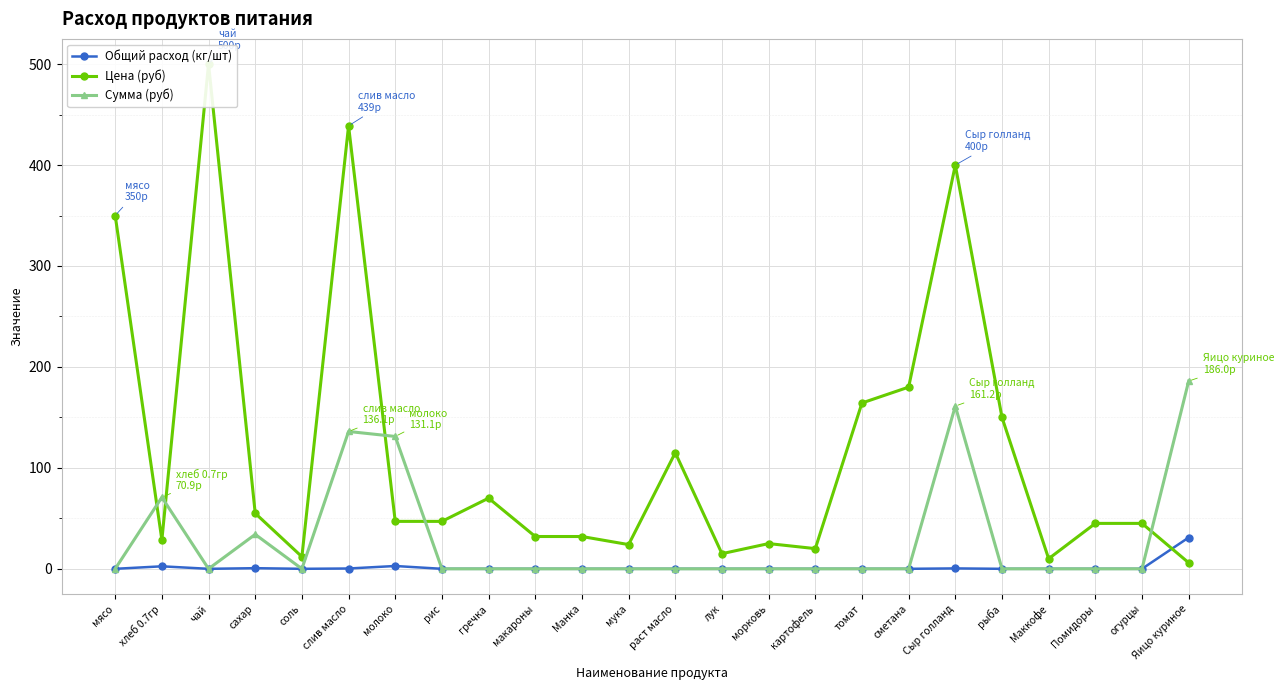

Does the chart display data point markers on the line(s)?

Yes